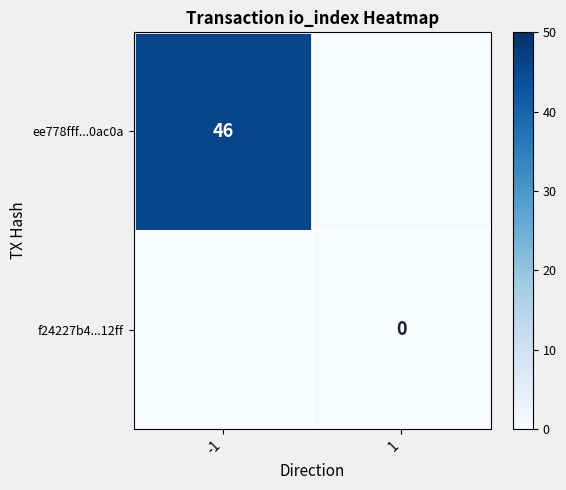

True or false: ee778fff...0ac0a has a value of 46 at -1.

True